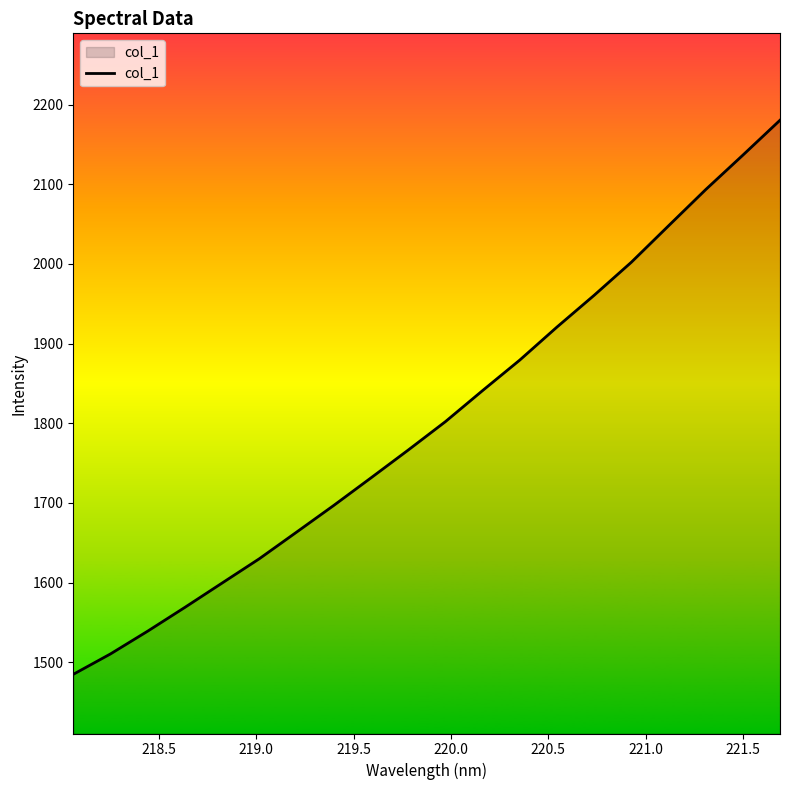

What is the difference between the maximum and minimum values?

695.3